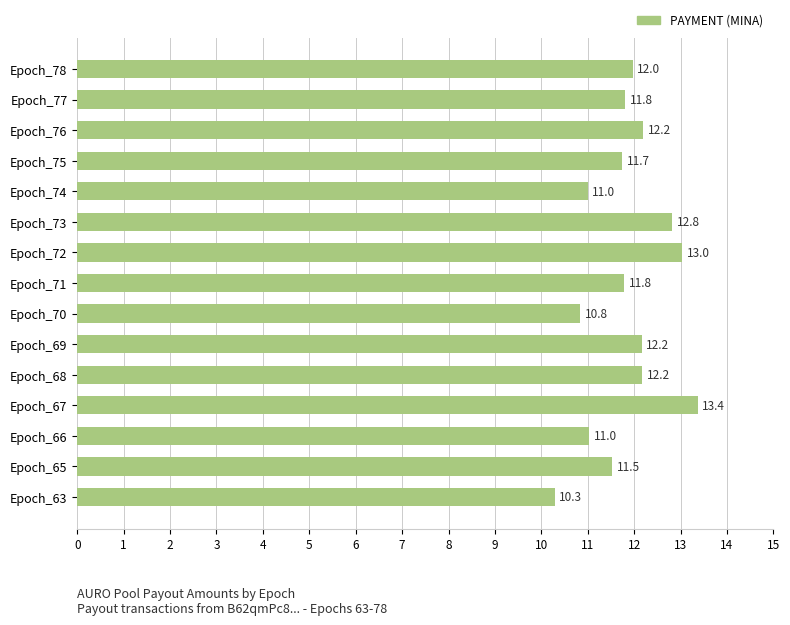

How many bars are there in total?

15